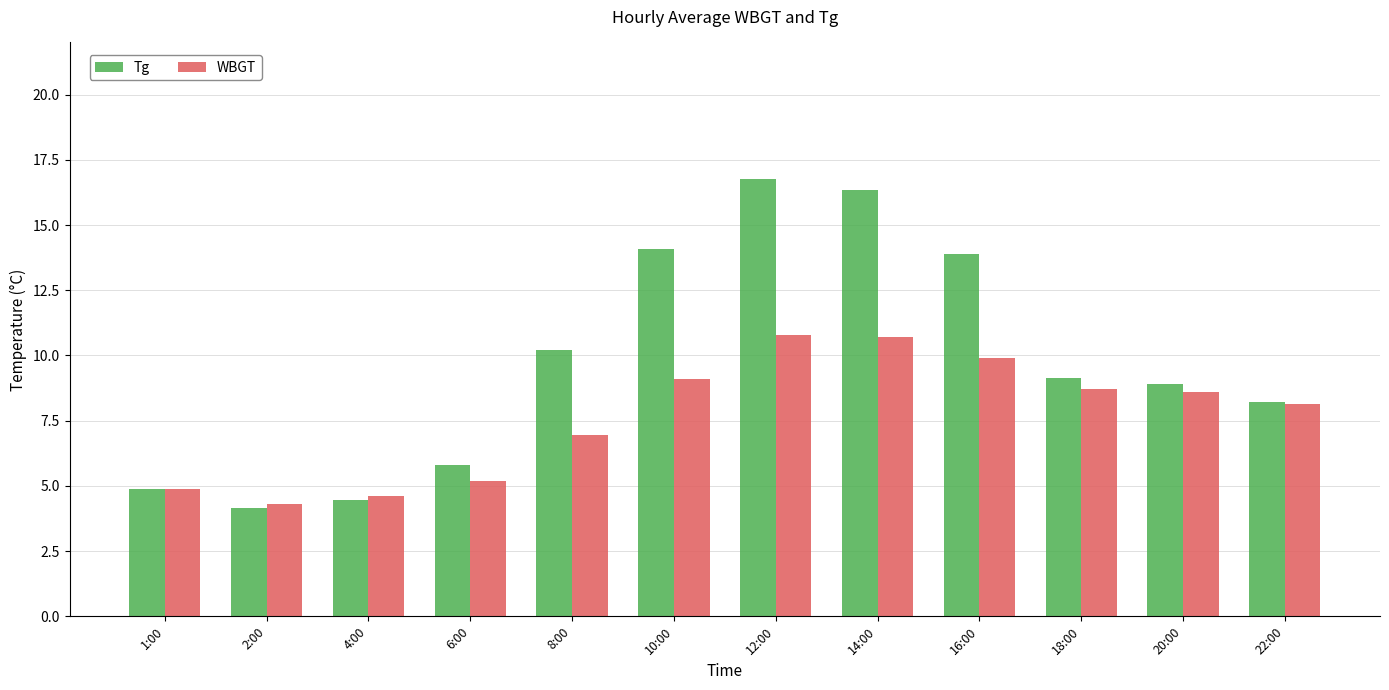

What is the value of the WBGT bar at the 7th from the left?

10.8